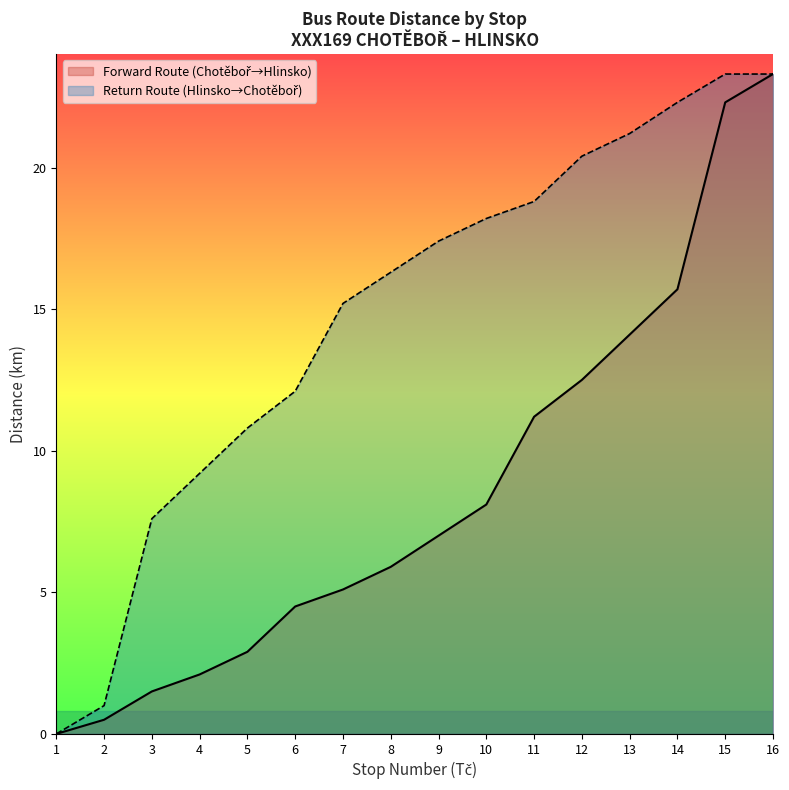

What is the change in value from 6 to 7?

+0.6